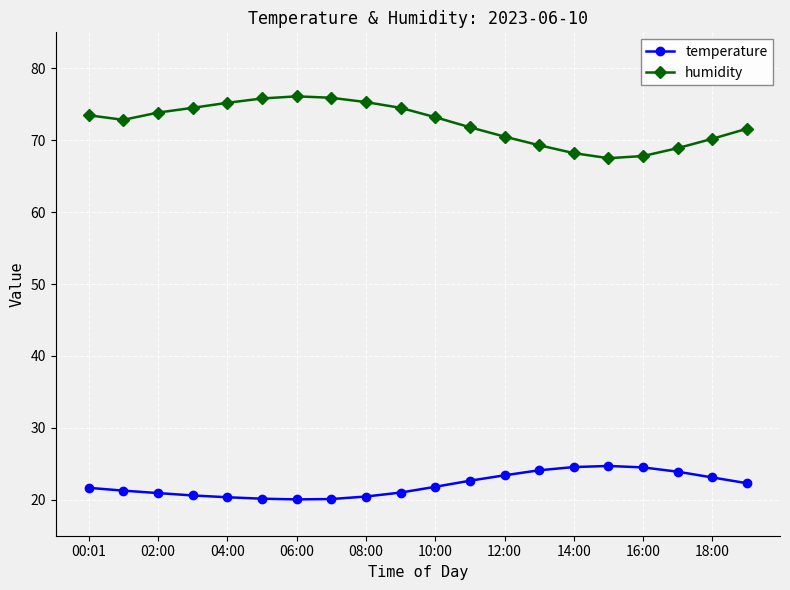

List the series in order of their overall mean, highest first.

humidity, temperature